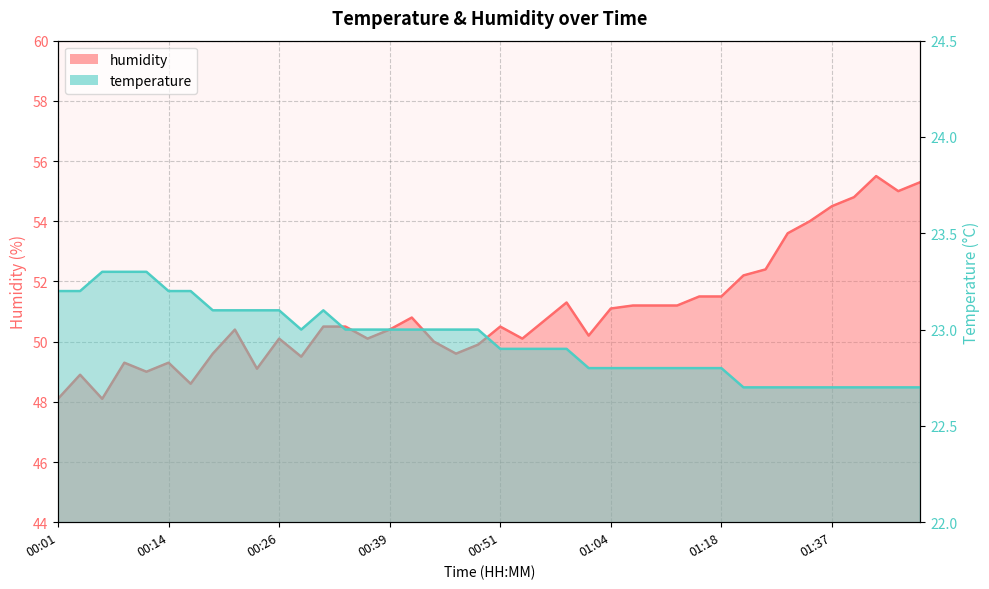

What is the label of the 34th point from the right?

00:16